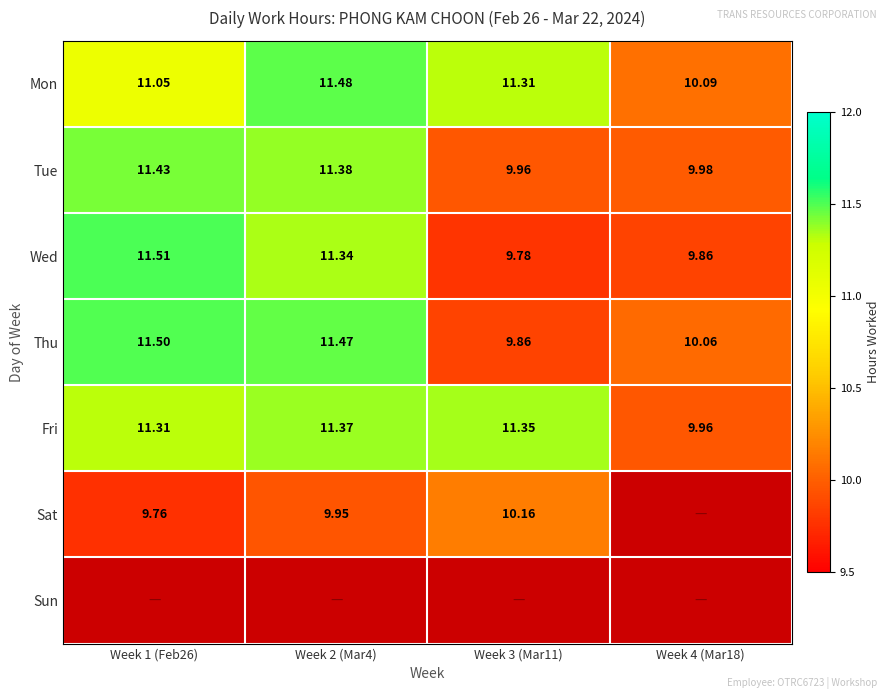

At which label is Thu closest to 10?

Week 4 (Mar18)